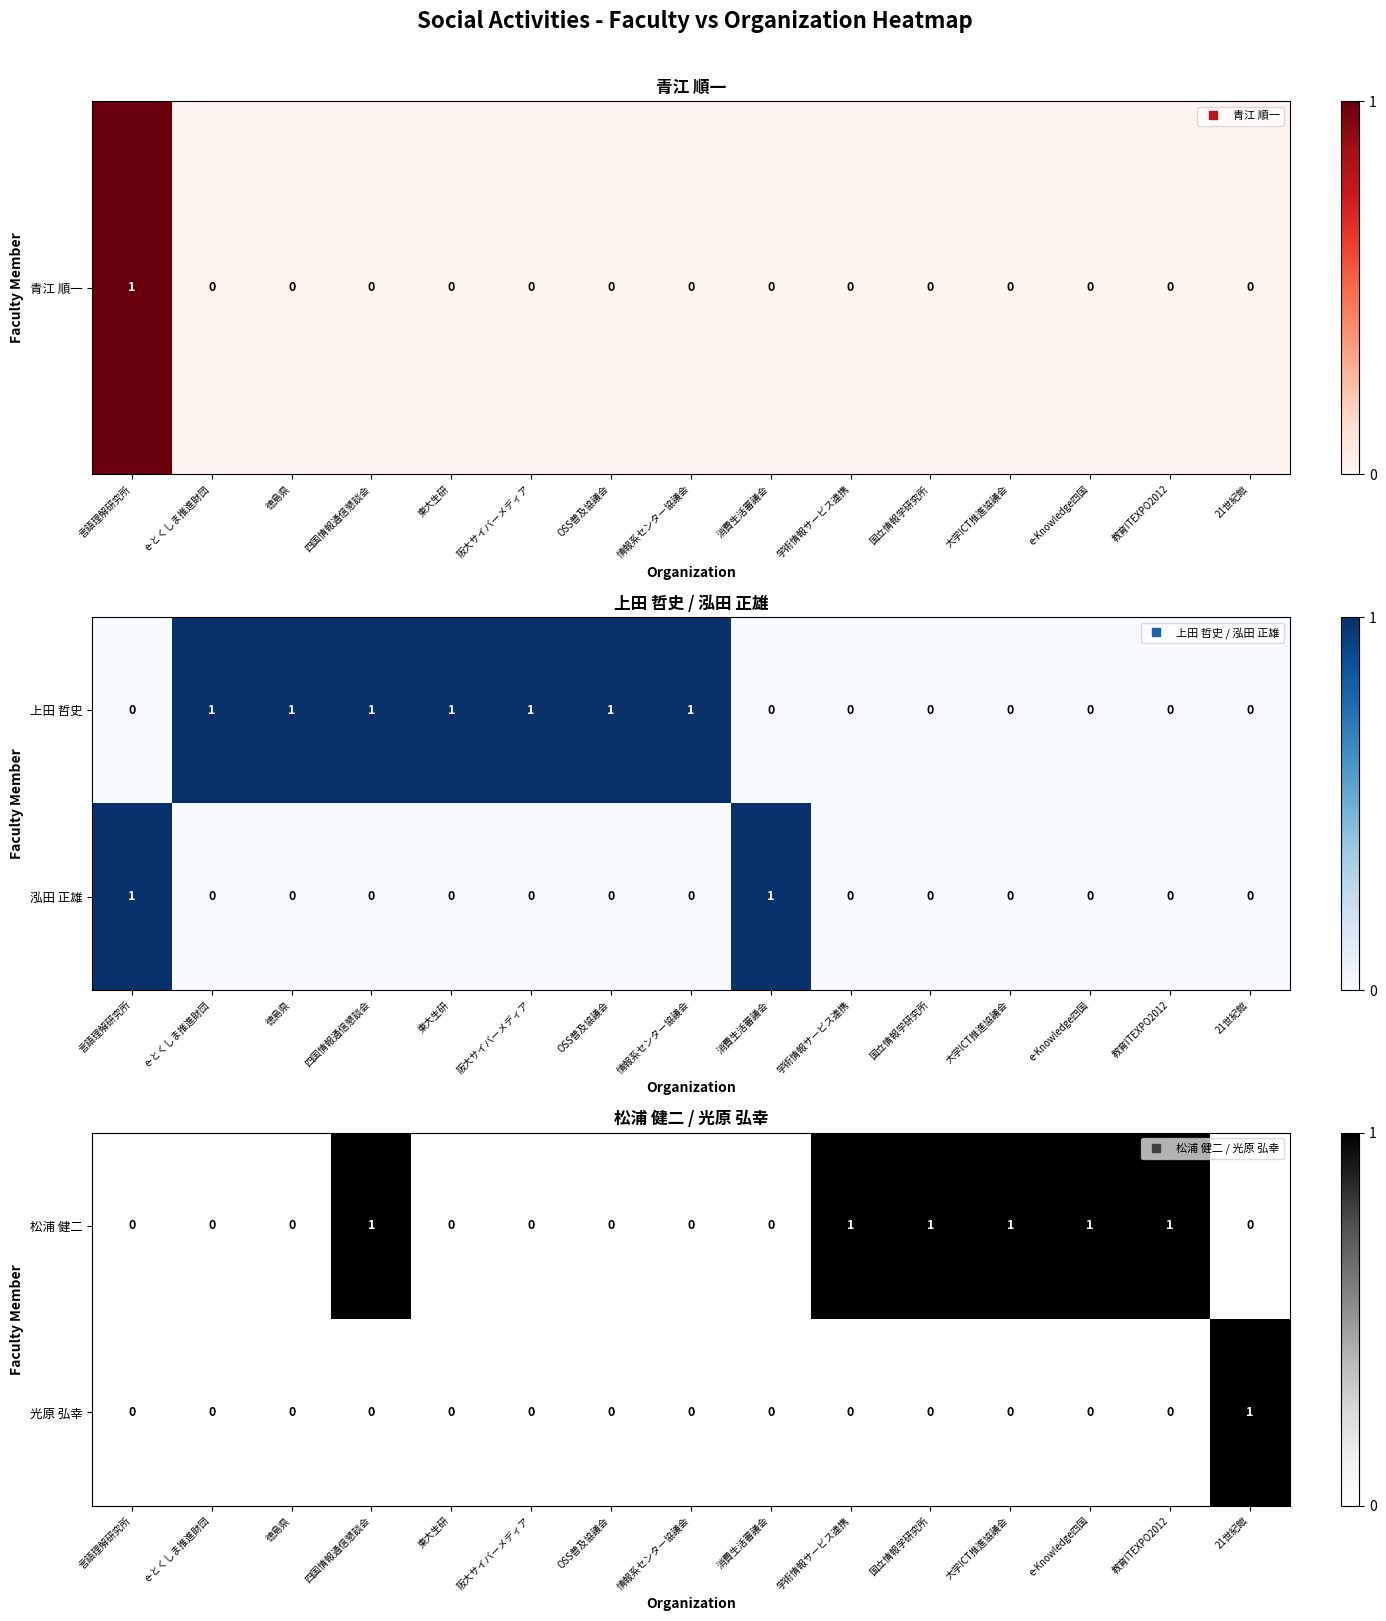

What is the difference between the maximum and minimum values in the 松浦 健二 series?

1